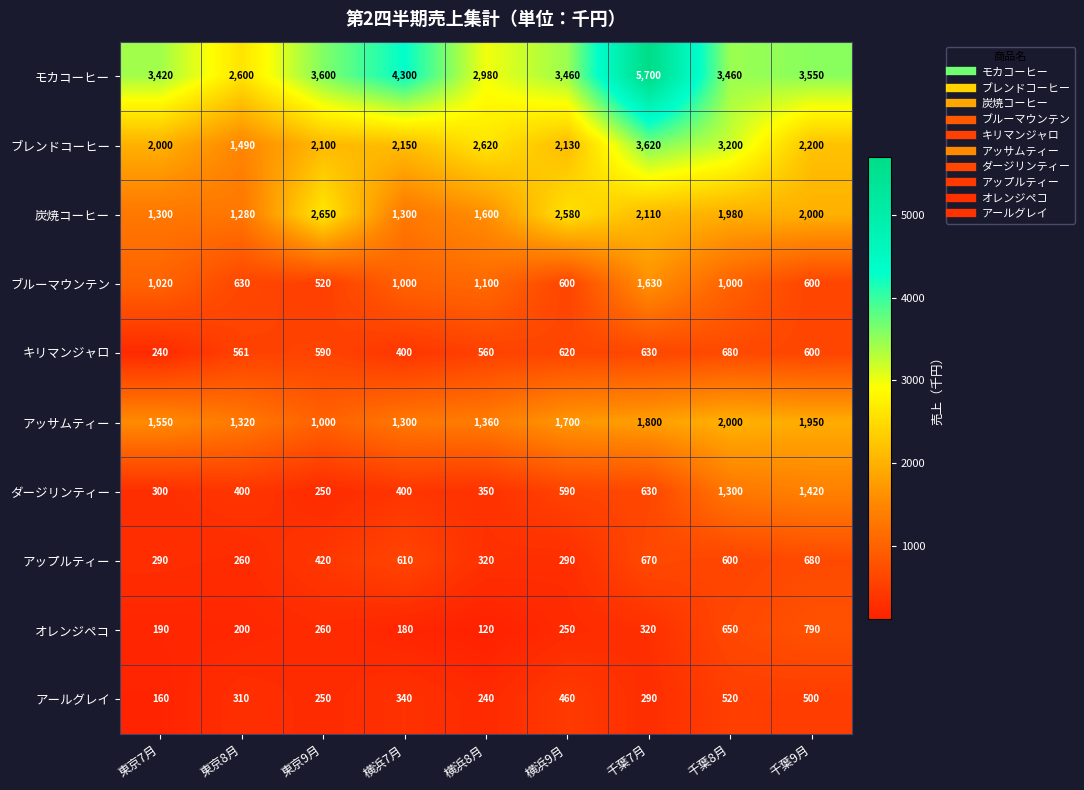

What is the sum of all ブルーマウンテン values?

8100